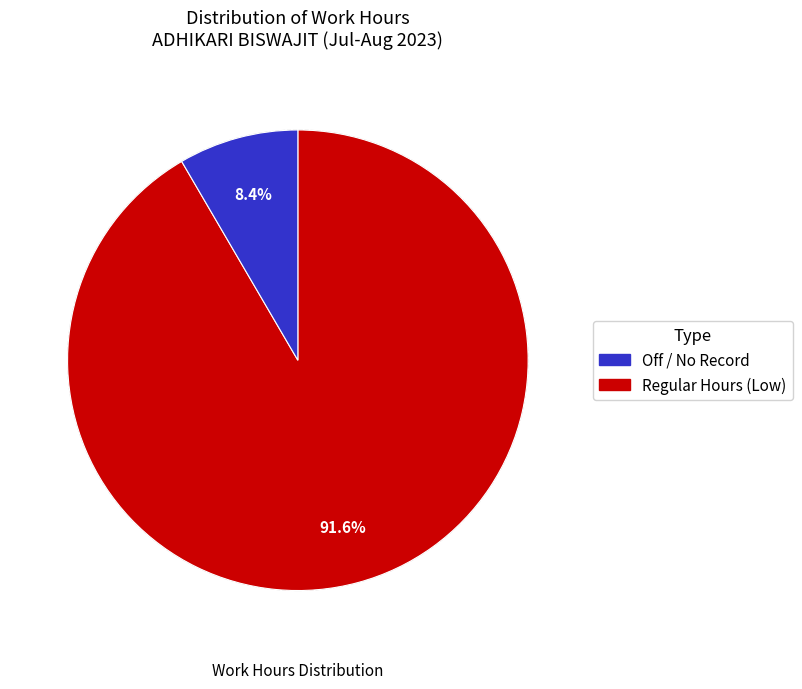

Is there a majority slice in this chart?

Yes